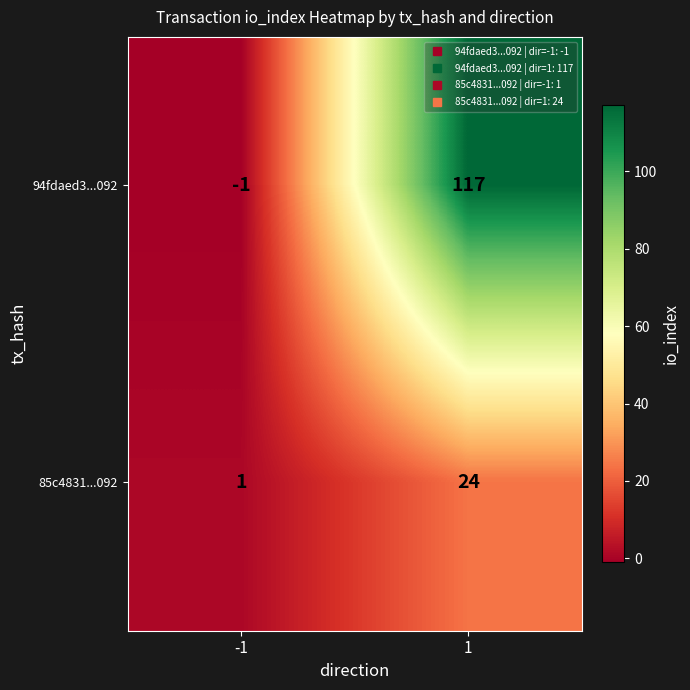

At -1, list the series in order from smallest to largest.

94fdaed3...092, 85c4831...092